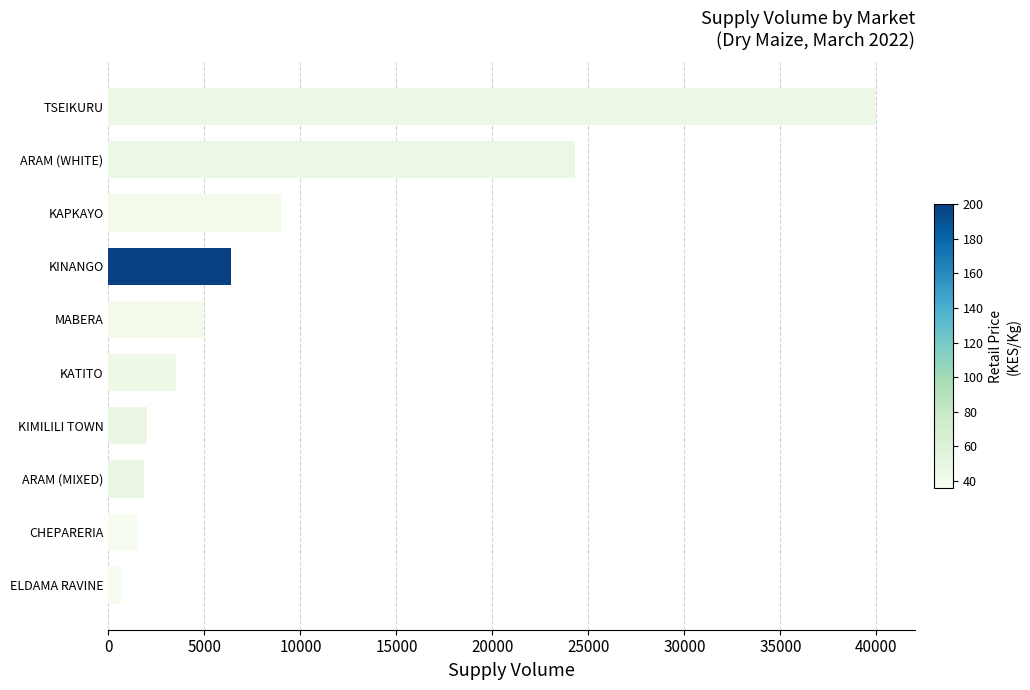

What is the approximate value at MABERA, to the nearest 50?

5000